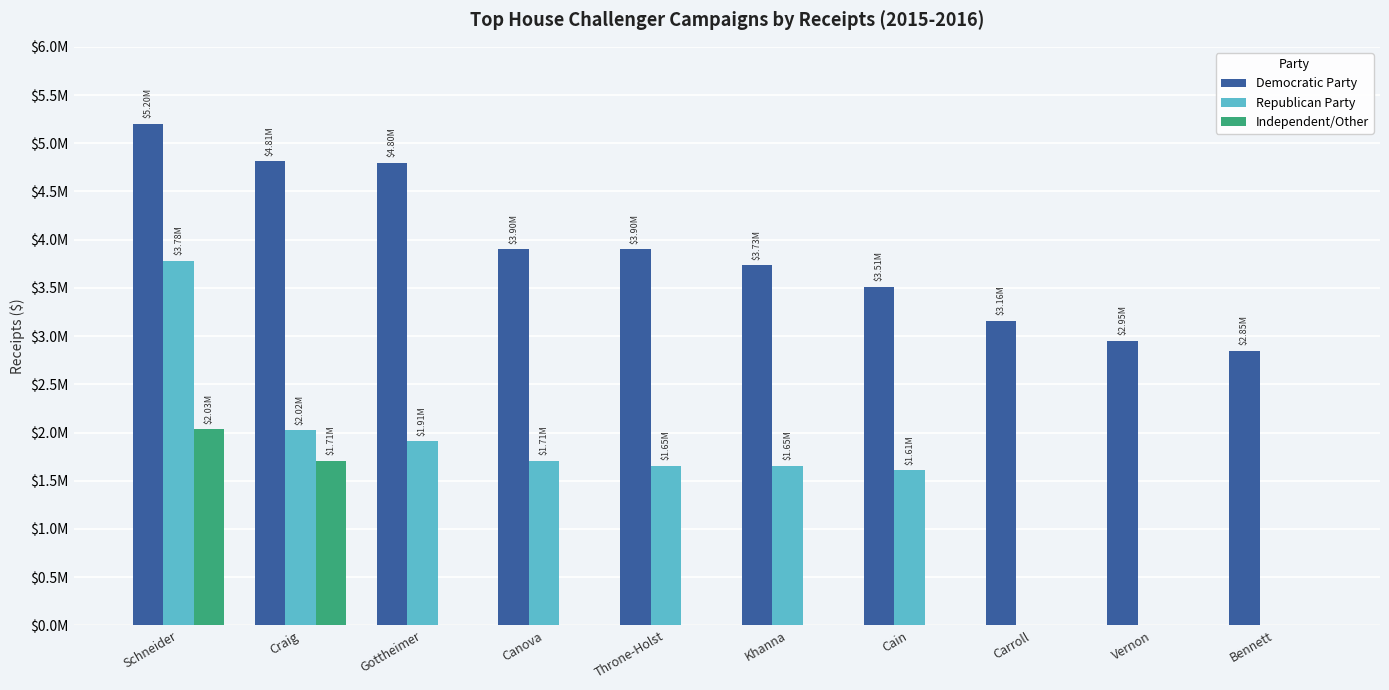

Does the chart contain stacked bars?

No